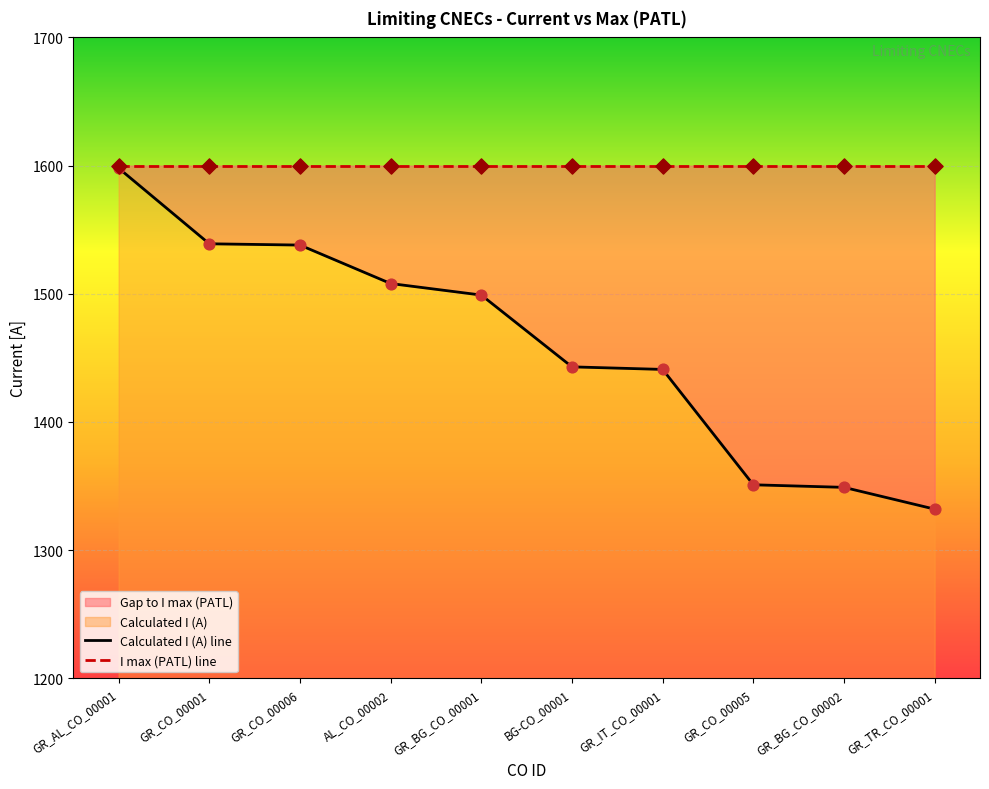

Which series contains the lowest Y value?

Calculated I (A) line